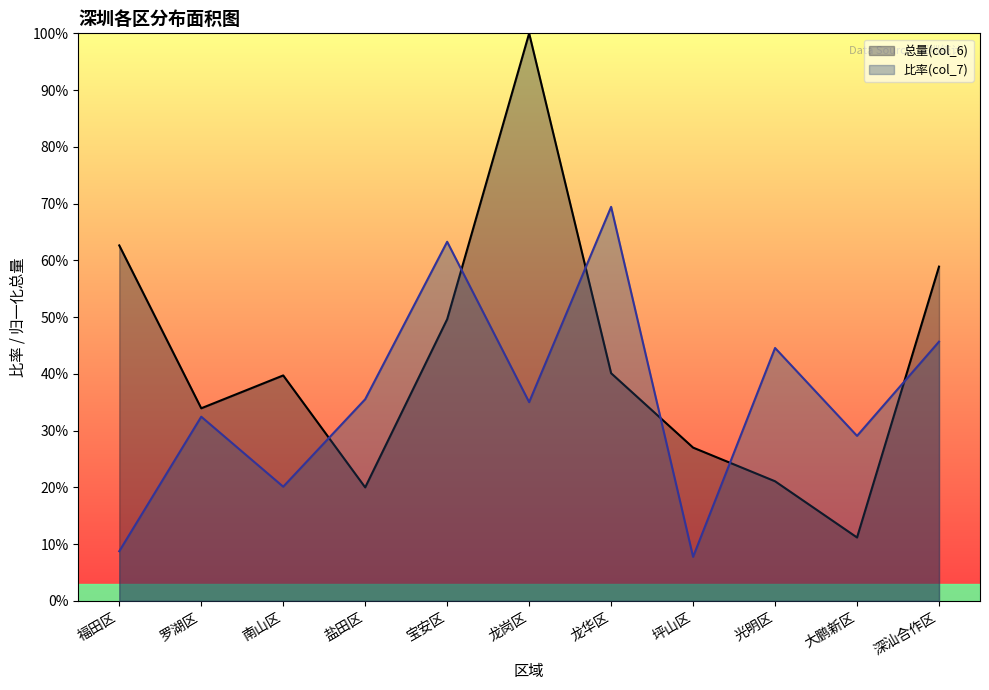

Reading left to right, transcribe all the data shown in this chart.

总量(col_6): 福田区=0.6	罗湖区=0.3	南山区=0.4	盐田区=0.2	宝安区=0.5	龙岗区=1.0	龙华区=0.4	坪山区=0.3	光明区=0.2	大鹏新区=0.1	深汕合作区=0.6
比率(col_7): 福田区=0.1	罗湖区=0.3	南山区=0.2	盐田区=0.4	宝安区=0.6	龙岗区=0.4	龙华区=0.7	坪山区=0.1	光明区=0.4	大鹏新区=0.3	深汕合作区=0.5